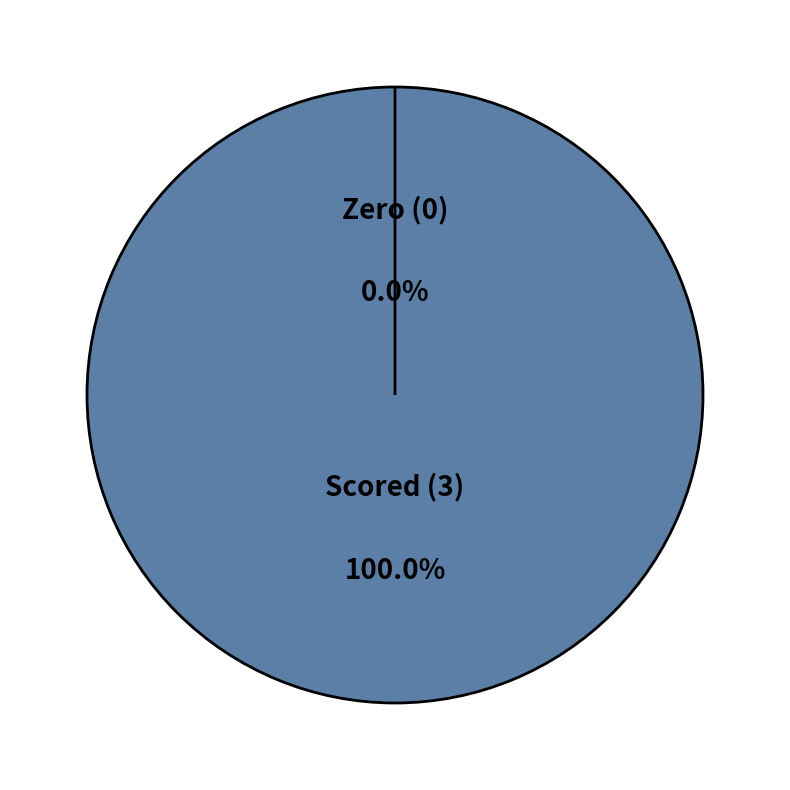

Count the number of slices in the pie.

2